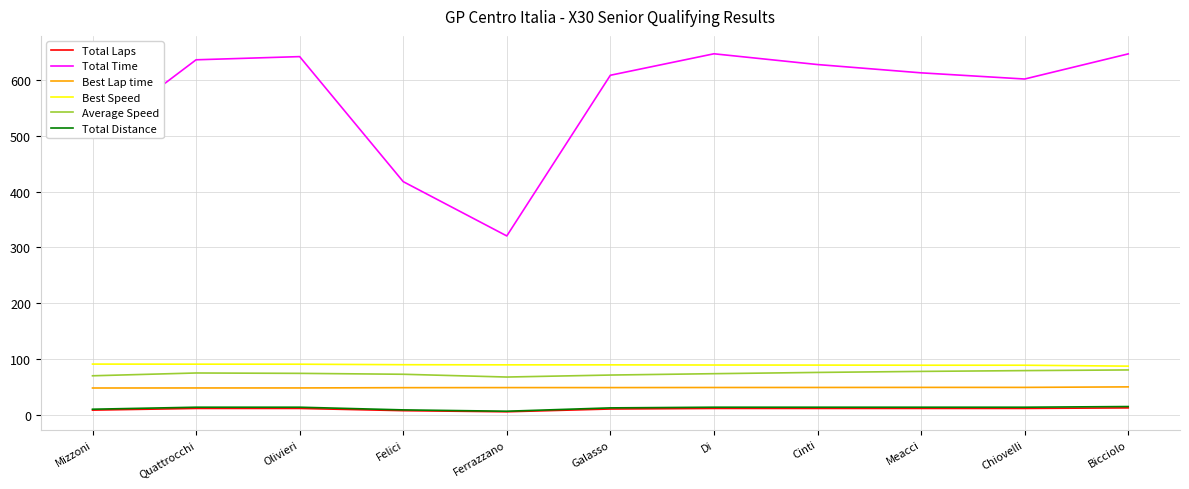

Which series has the largest total across all categories?

Total Time